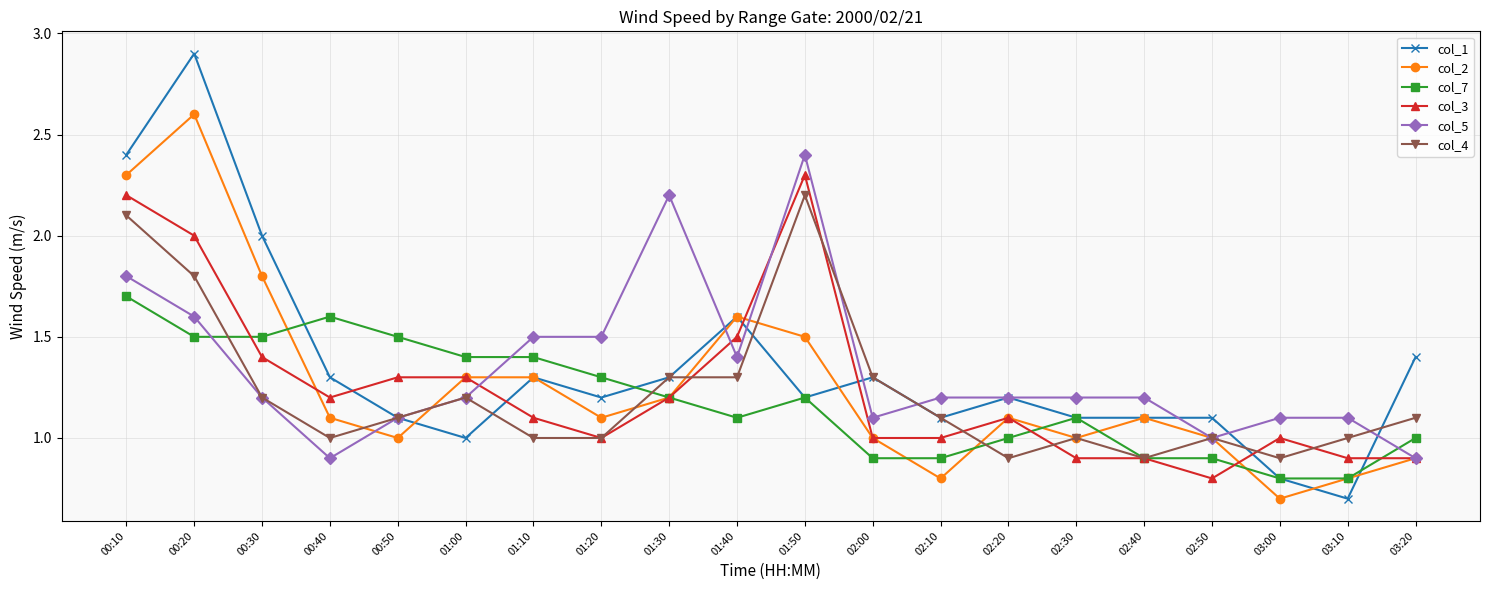

Is the value of col_4 at 01:20 greater than the value of col_7 at 00:40?

No